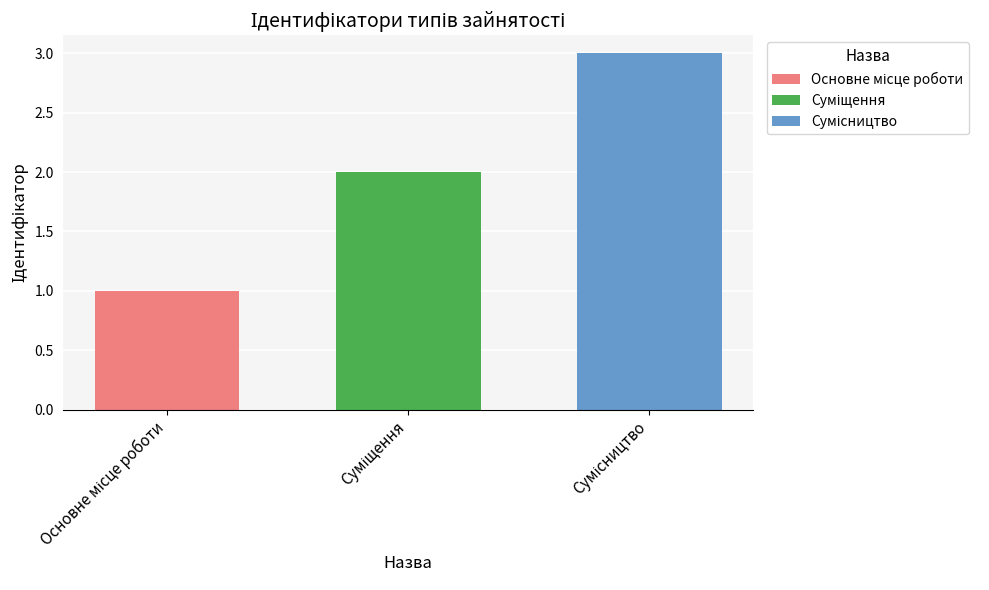

What is the greatest value displayed?

3